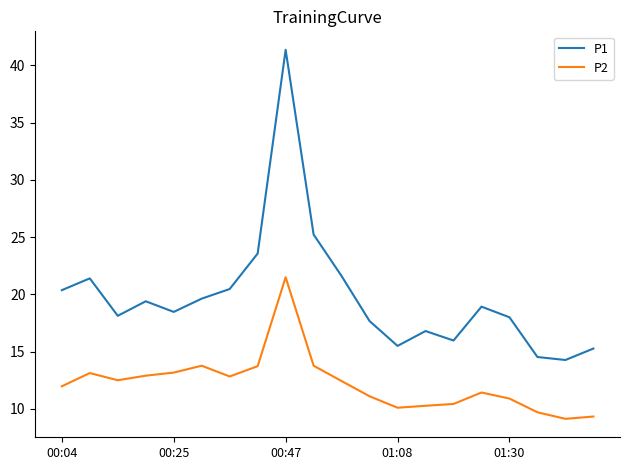

Which series has the widest spread of values?

P1